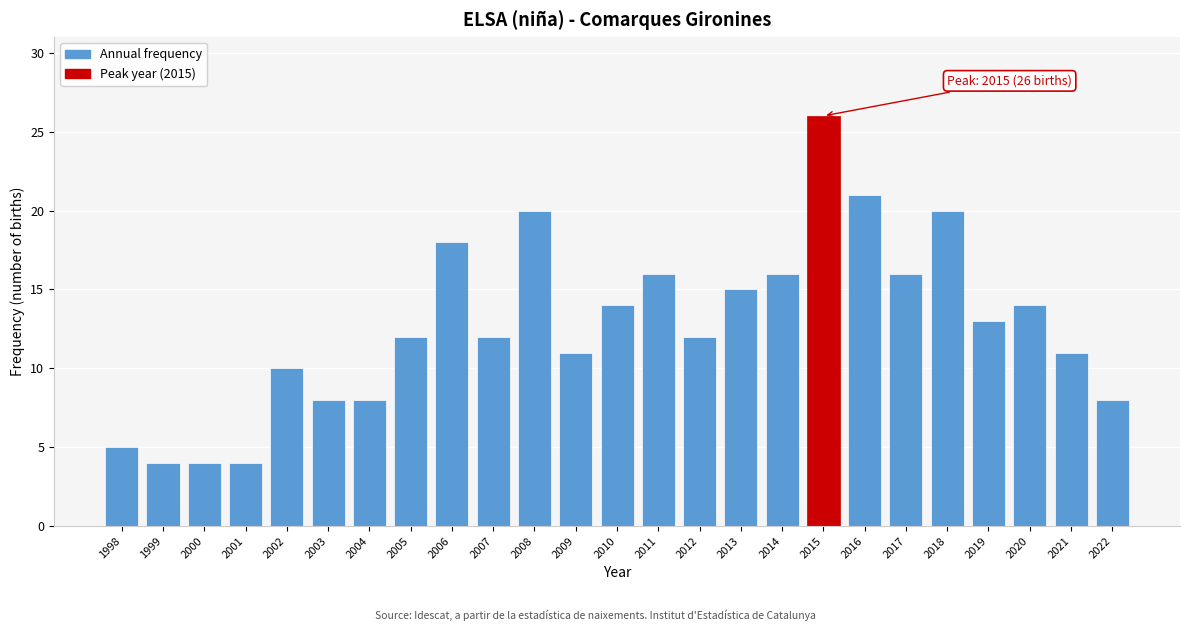

Reading left to right, list all the values displayed in this chart.

5	4	4	4	10	8	8	12	18	12	20	11	14	16	12	15	16	26	21	16	20	13	14	11	8